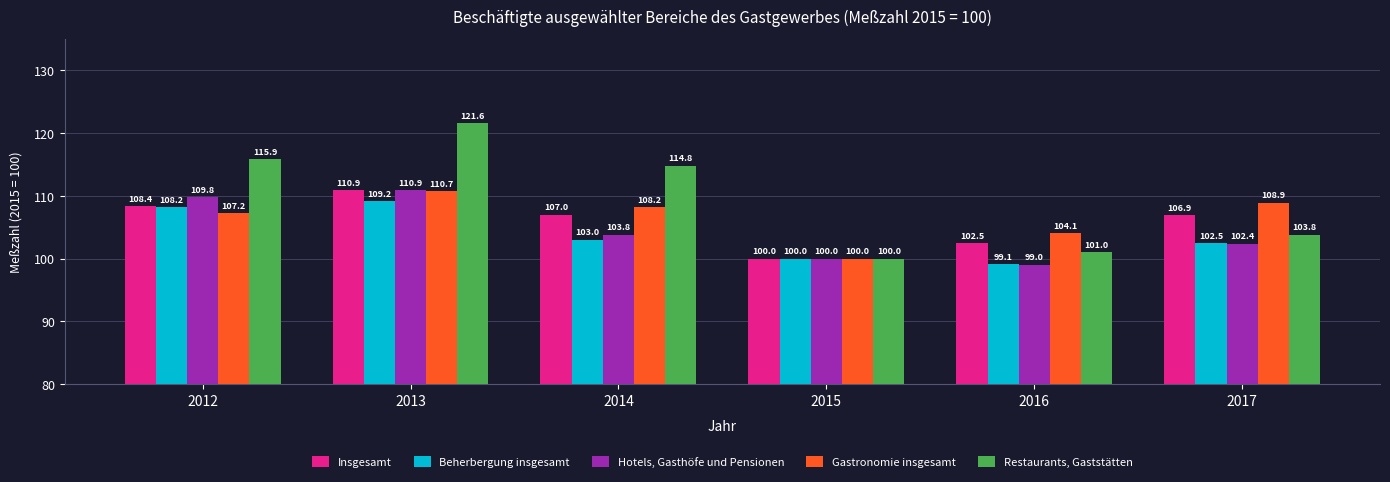

Is the value of Beherbergung insgesamt at 2017 greater than the value of Gastronomie insgesamt at 2013?

No